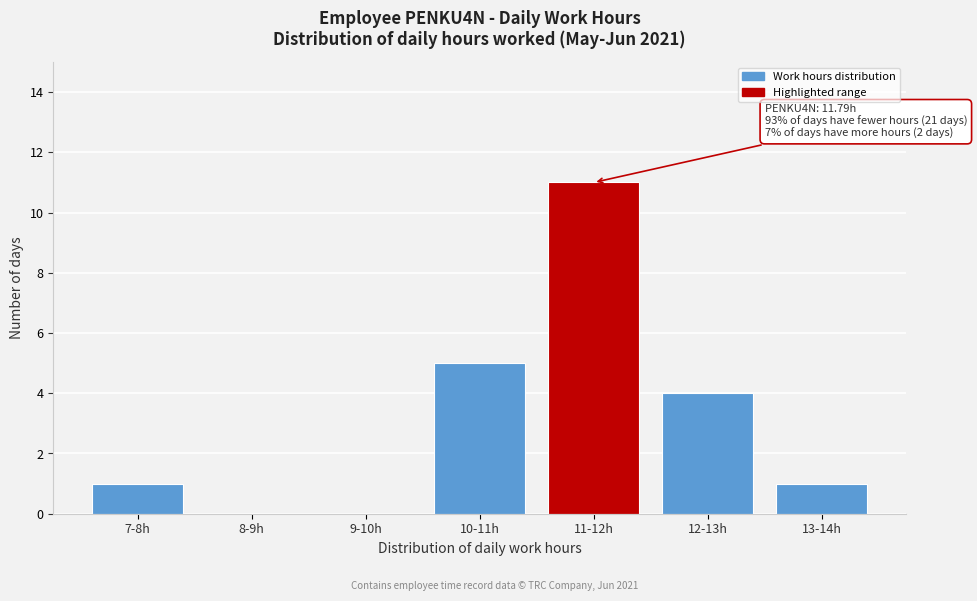

Reading right to left, what are all the values shown in this chart?

13-14h=1	12-13h=4	11-12h=11	10-11h=5	9-10h=0	8-9h=0	7-8h=1